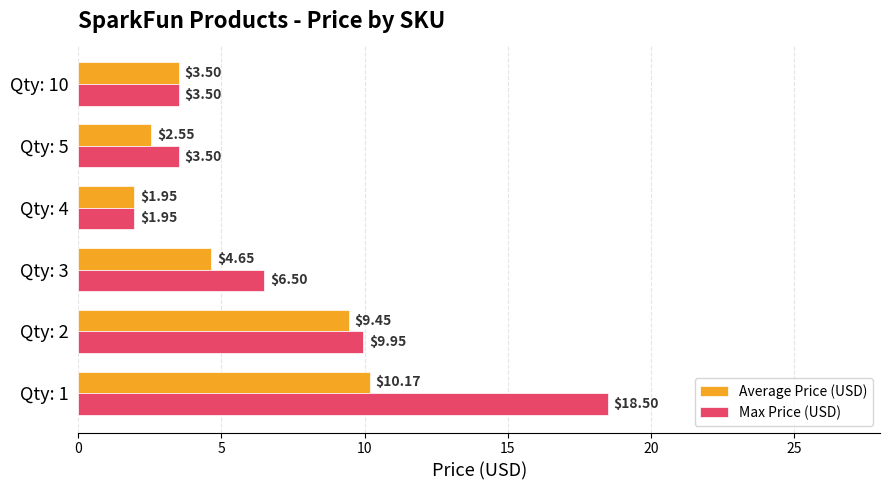

Between Qty: 1 and Qty: 3, which series saw the biggest shift?

Max Price (USD)